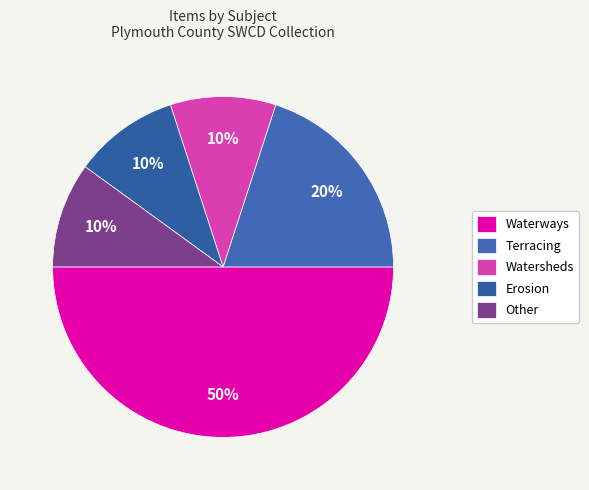

To the nearest percent, what is the average slice percentage?

20%